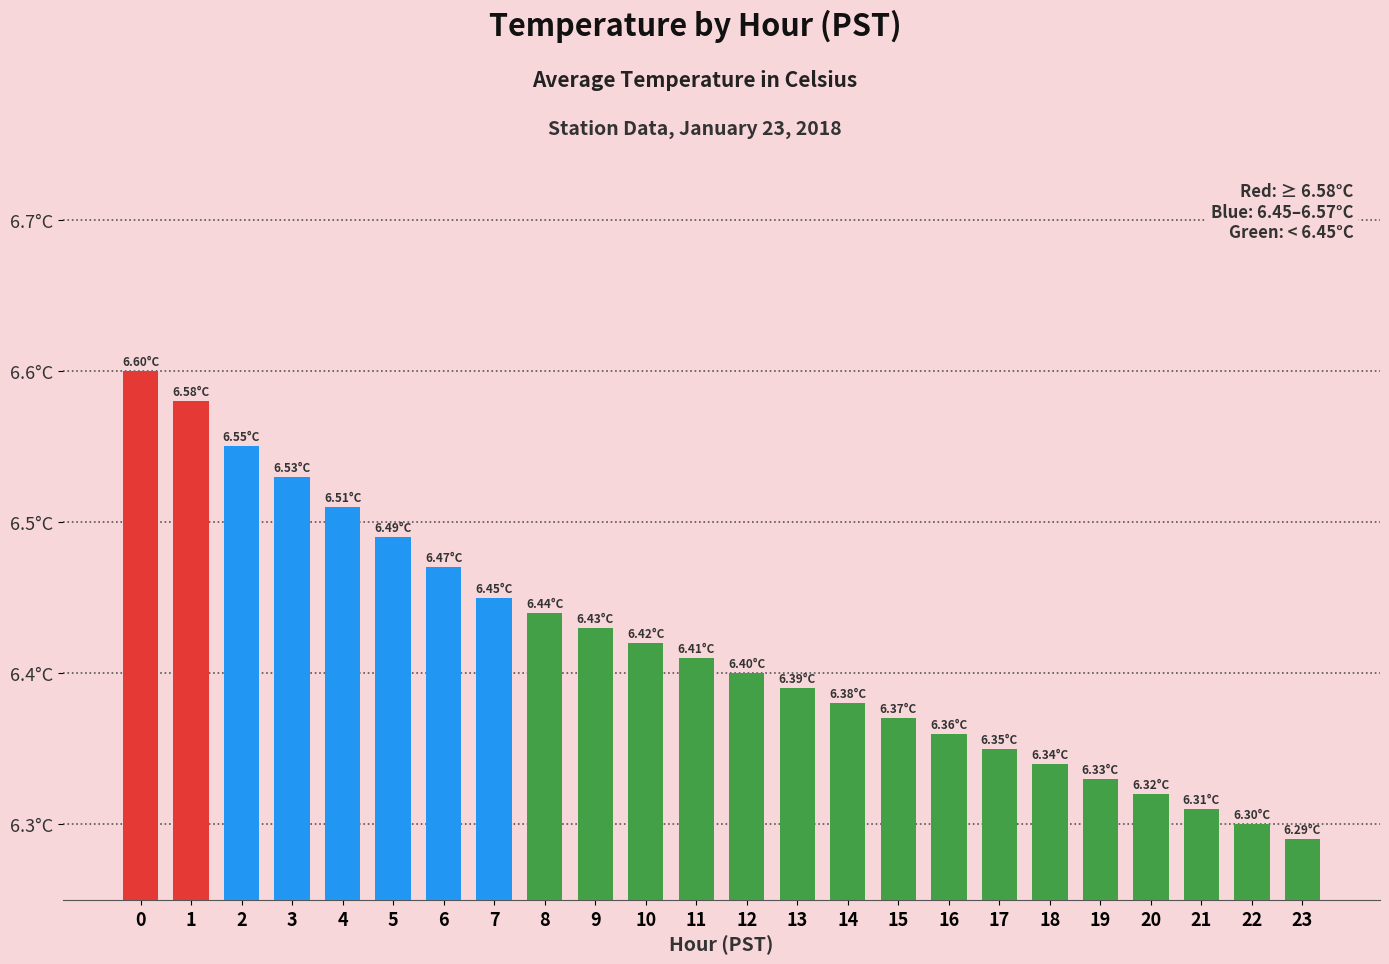

Reading right to left, transcribe all the data shown in this chart.

6.3	6.3	6.3	6.3	6.3	6.3	6.3	6.4	6.4	6.4	6.4	6.4	6.4	6.4	6.4	6.4	6.5	6.5	6.5	6.5	6.5	6.5	6.6	6.6